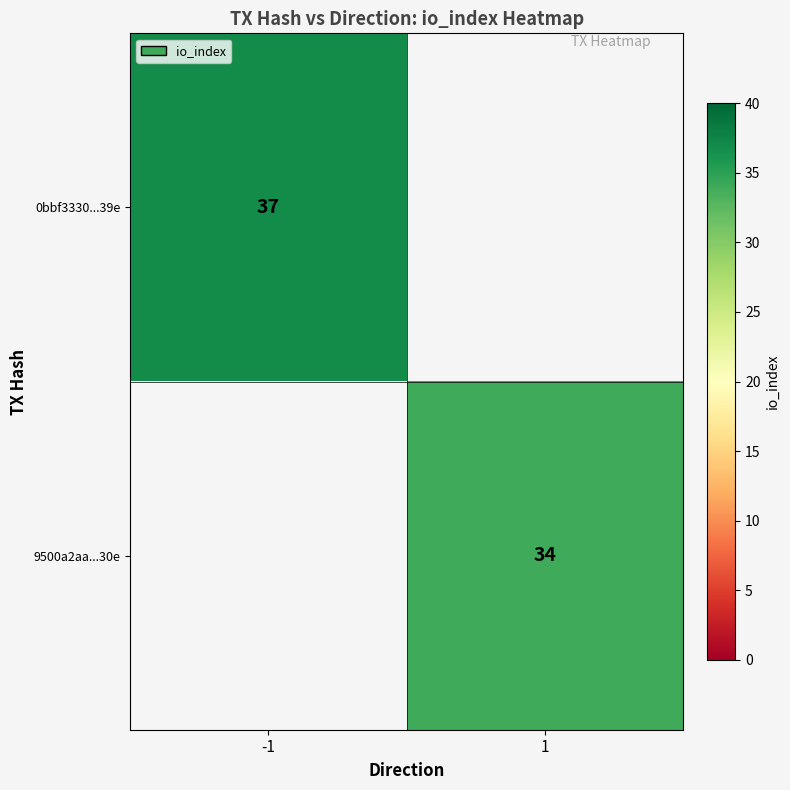

The 9500a2aa...30e series shows 12.7 at 1. True or false?

False